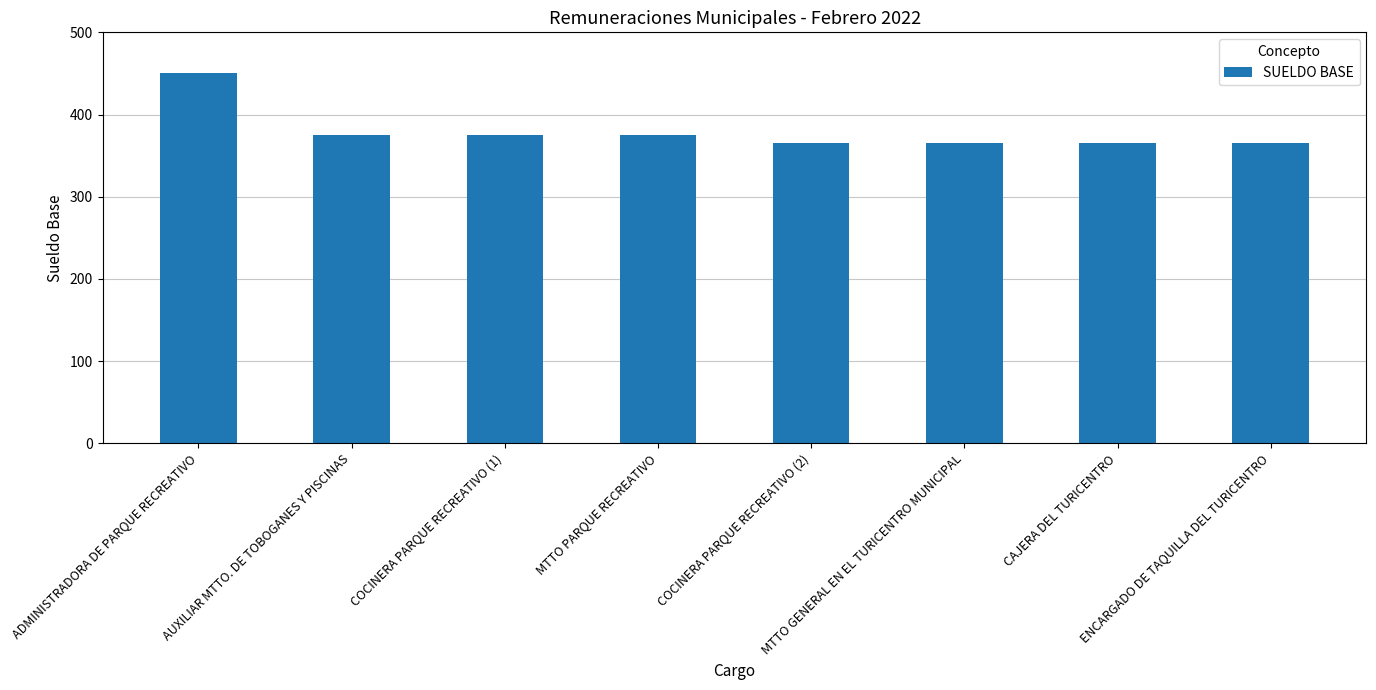

What is the ratio of the value at ENCARGADO DE TAQUILLA DEL TURICENTRO to the value at COCINERA PARQUE RECREATIVO (2)?

1.0